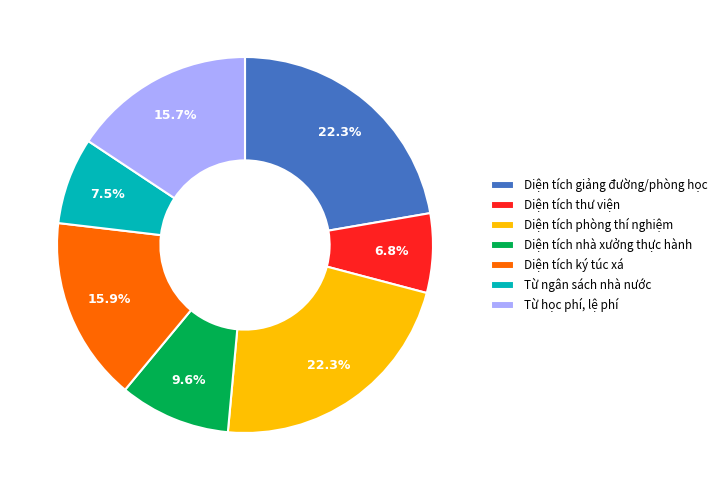

Between Từ ngân sách nhà nước and Diện tích thư viện, which is larger?

Từ ngân sách nhà nước